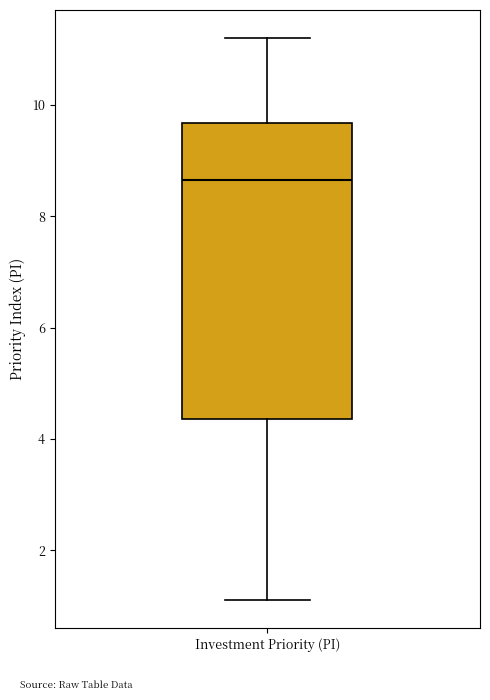

Transcribe this box plot: give where the median line is, the range the box spans, and where the two whiskers end, as read against the y-axis. The values are not printed on the chart, so give them approximately, as read against the axis.

median 8.6, box 4.4 to 9.6, whiskers 1.2 to 11.2